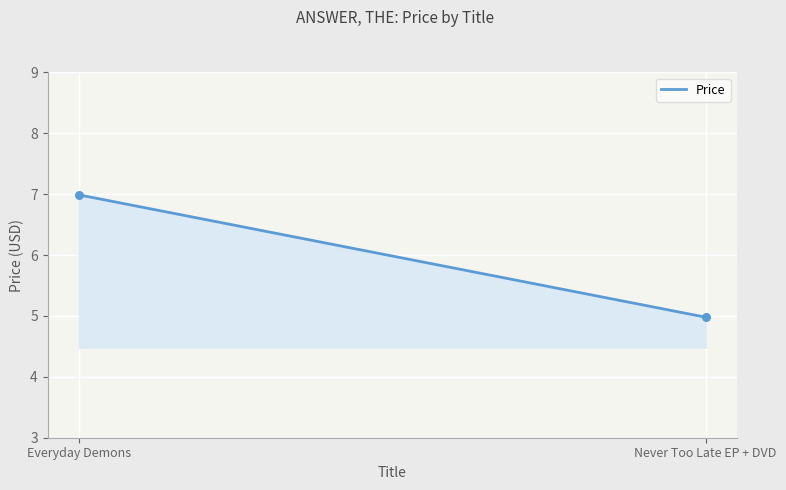

What is the maximum value shown in the chart?

7.0